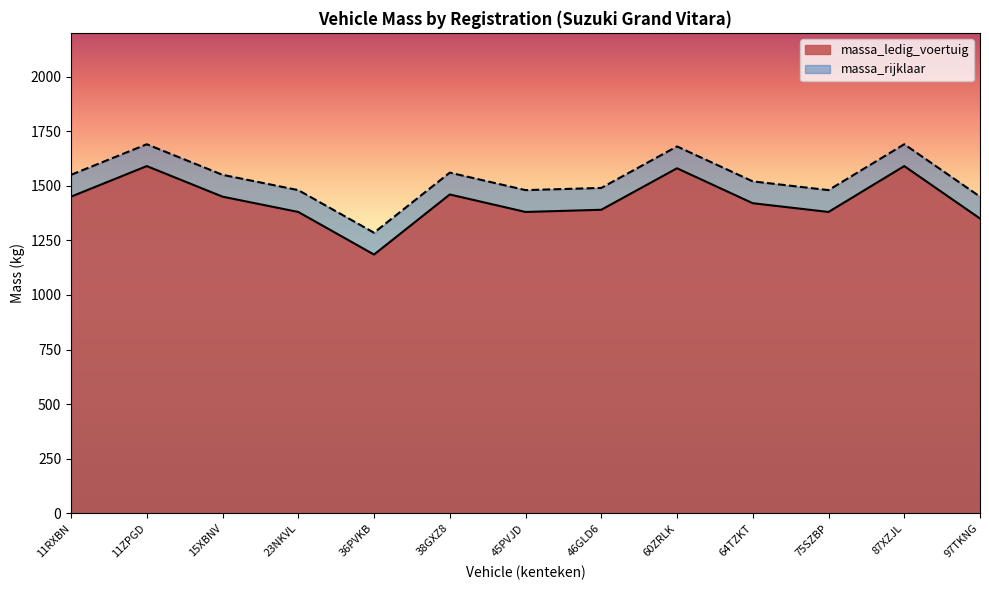

Reading left to right, what are all the values shown in this chart?

massa_ledig_voertuig: 11RXBN=1450	11ZPGD=1590	15XBNV=1450	23NKVL=1380	36PVKB=1185	38GXZ8=1460	45PVJD=1380	46GLD6=1390	60ZRLK=1580	64TZKT=1420	75SZBP=1380	87XZJL=1590	97TKNG=1350
massa_rijklaar: 11RXBN=1550	11ZPGD=1690	15XBNV=1550	23NKVL=1480	36PVKB=1285	38GXZ8=1560	45PVJD=1480	46GLD6=1490	60ZRLK=1680	64TZKT=1520	75SZBP=1480	87XZJL=1690	97TKNG=1450